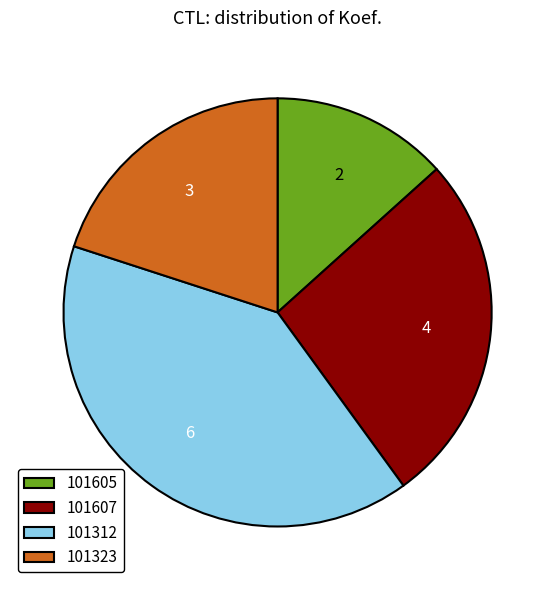

Do 101605 and 101323 together represent more than half of the pie?

No